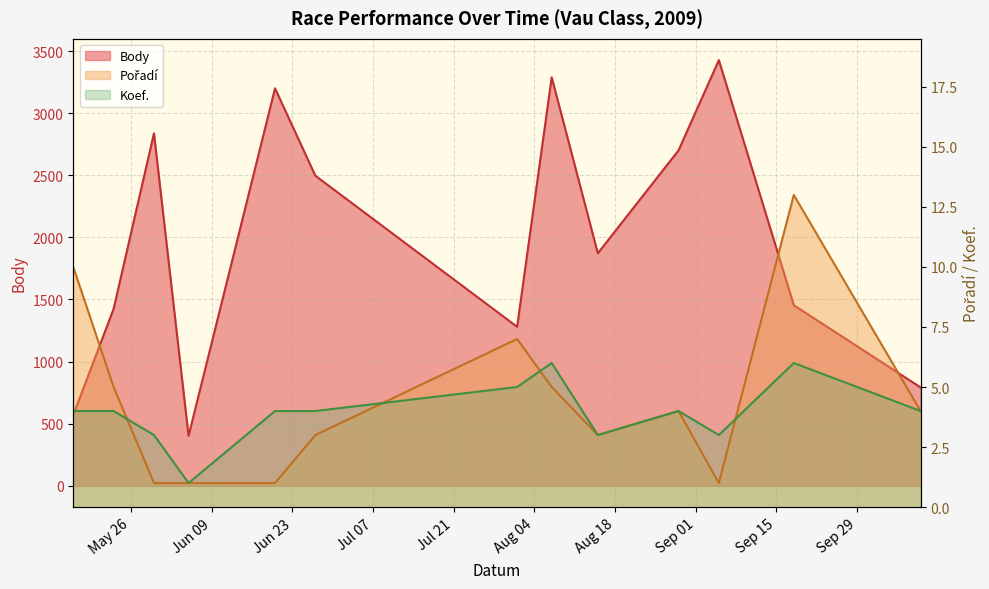

True or false: Koef. has more than 1 points higher than both neighbors.

True